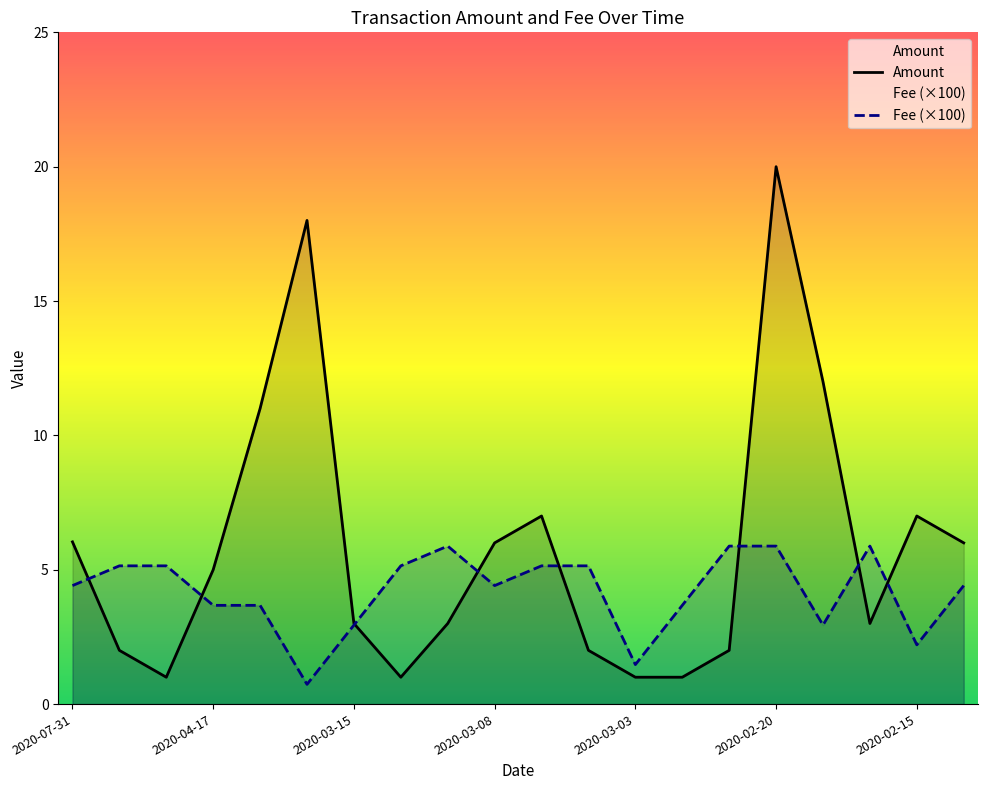

Which series changed the most between 2020-07-31 and 2020-02-20?

Amount